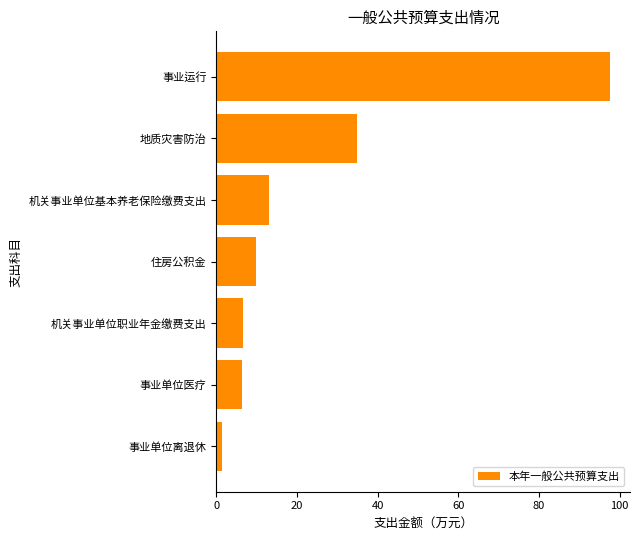

What is the difference between the second highest and minimum values?

33.6